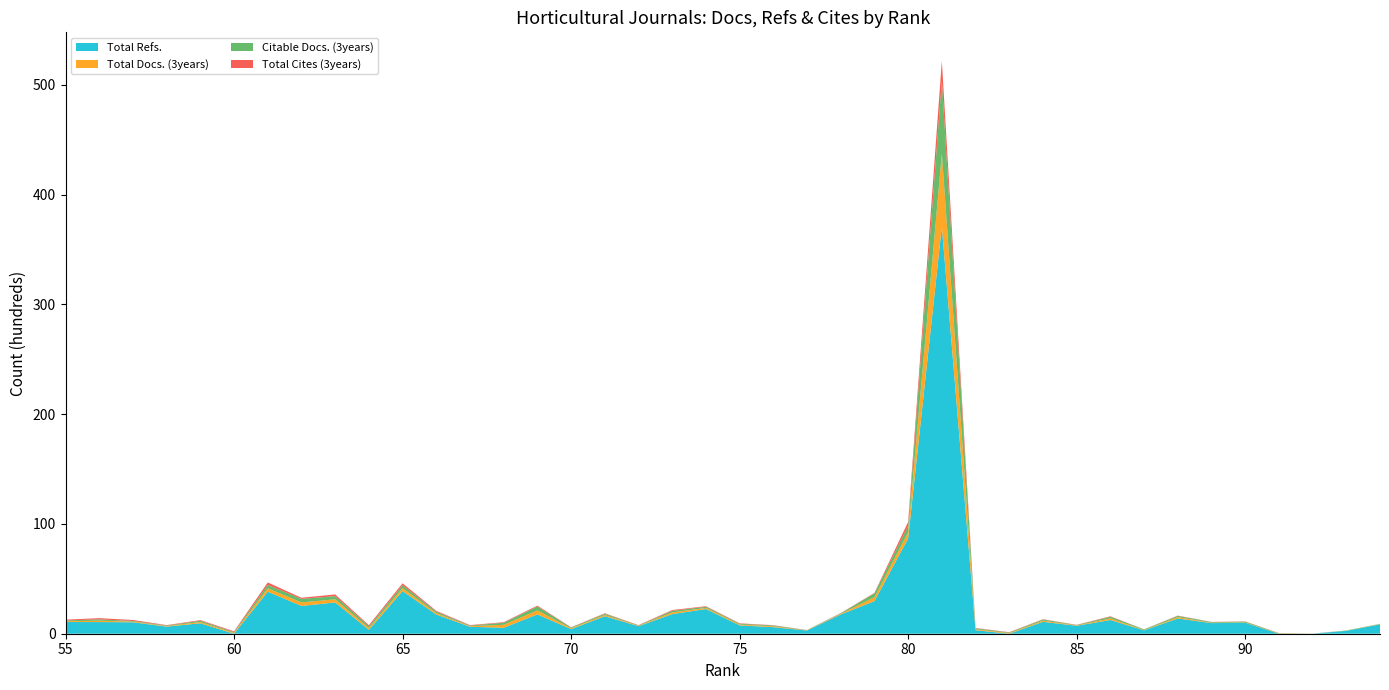

Reading right to left, transcribe all the data shown in this chart.

Total Refs.: 55=1066	56=1062	57=1043	58=649	59=951	60=0	61=3829	62=2530	63=2846	64=358	65=3883	66=1748	67=635	68=538	69=1761	70=418	71=1594	72=685	73=1785	74=2251	75=758	76=598	77=292	78=1751	79=2968	80=8682	81=37099	82=324	83=0	84=1084	85=724	86=1250	87=305	88=1389	89=967	90=998	91=0	92=0	93=263	94=851
Total Docs. (3years): 55=73	56=122	57=61	58=48	59=116	60=75	61=308	62=322	63=288	64=159	65=267	66=131	67=53	68=272	69=360	70=78	71=112	72=34	73=156	74=101	75=75	76=76	77=19	78=48	79=357	80=567	81=6649	82=84	83=55	84=105	85=31	86=146	87=27	88=123	89=33	90=24	91=25	92=0	93=8	94=31
Citable Docs. (3years): 55=73	56=122	57=59	58=48	59=114	60=73	61=308	62=322	63=288	64=159	65=267	66=131	67=53	68=189	69=360	70=67	71=109	72=34	73=147	74=98	75=75	76=73	77=19	78=48	79=357	80=567	81=6623	82=81	83=55	84=105	85=30	86=146	87=62	88=110	89=58	90=76	91=25	92=11	93=24	94=23
Total Cites (3years): 55=69	56=113	57=88	58=38	59=59	60=73	61=224	62=101	63=157	64=103	65=176	66=72	67=45	68=49	69=79	70=24	71=46	72=30	73=69	74=55	75=41	76=28	77=9	78=32	79=36	80=365	81=1795	82=32	83=30	84=26	85=26	86=44	87=6	88=28	89=19	90=23	91=11	92=3	93=2	94=0